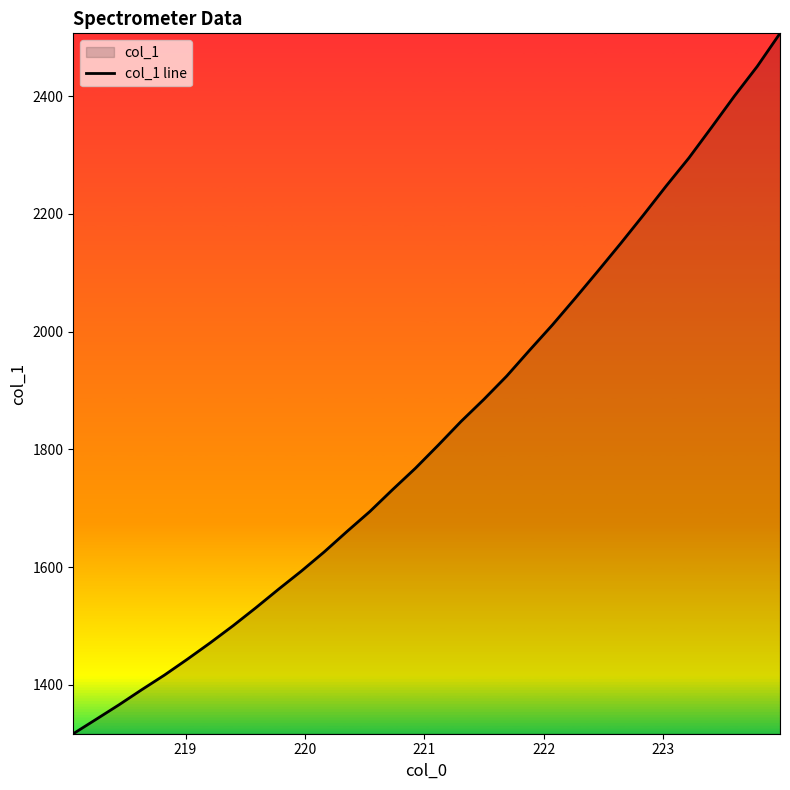

True or false: there are more than 1 points higher than both neighbors.

False